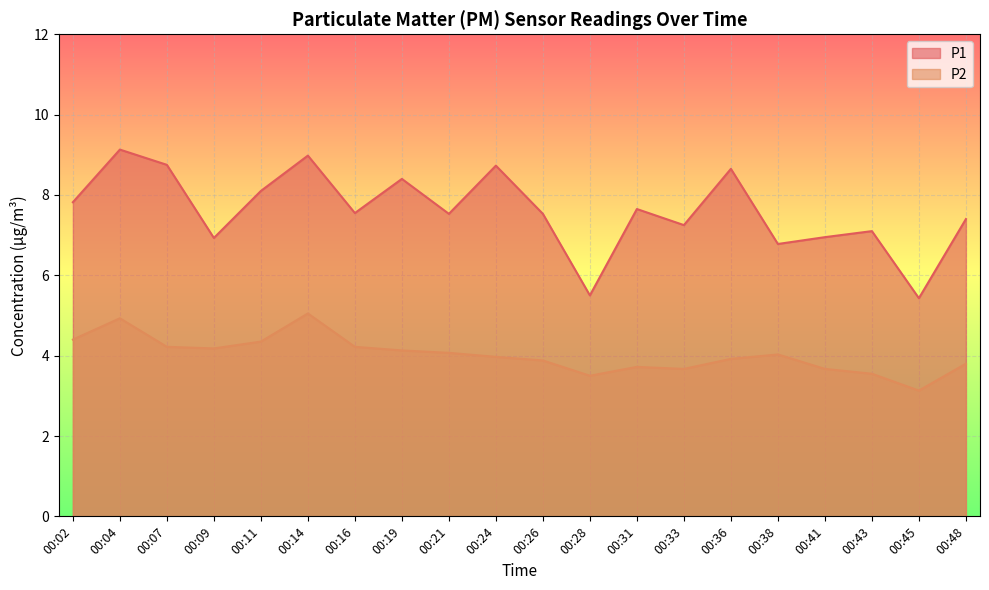

Where is P2 nearest to the value 4?

00:24